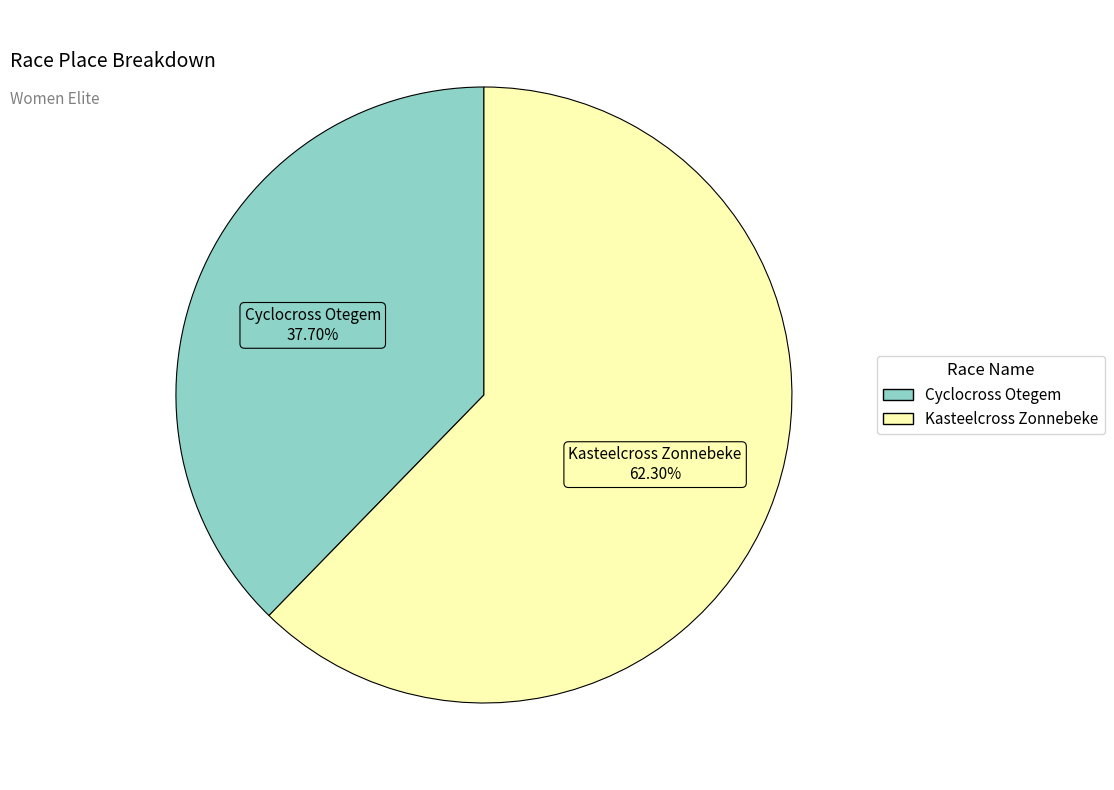

What percentage do Kasteelcross Zonnebeke and Cyclocross Otegem together represent?

100.0%